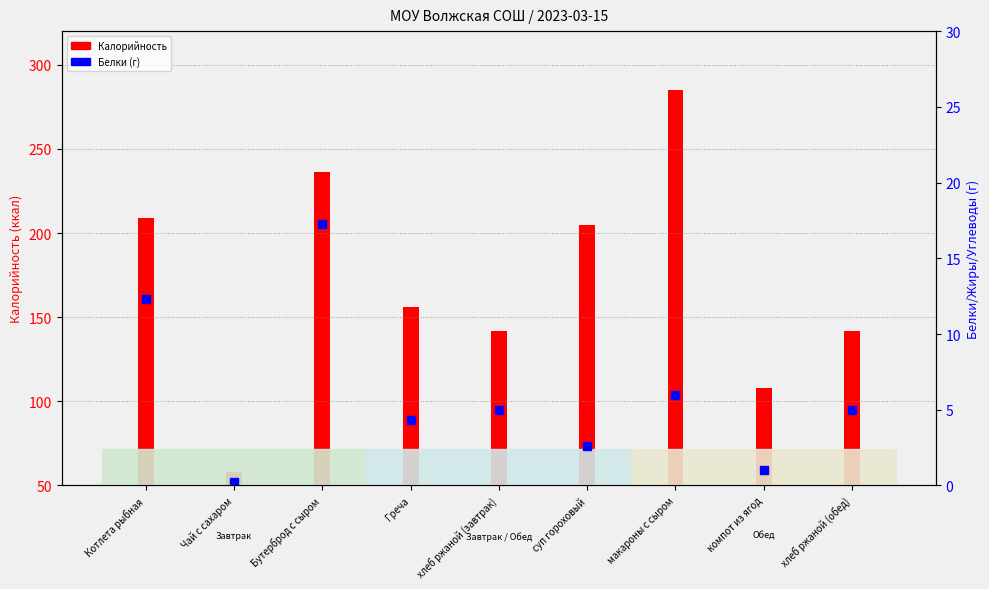

How many bars are there in each group?

2